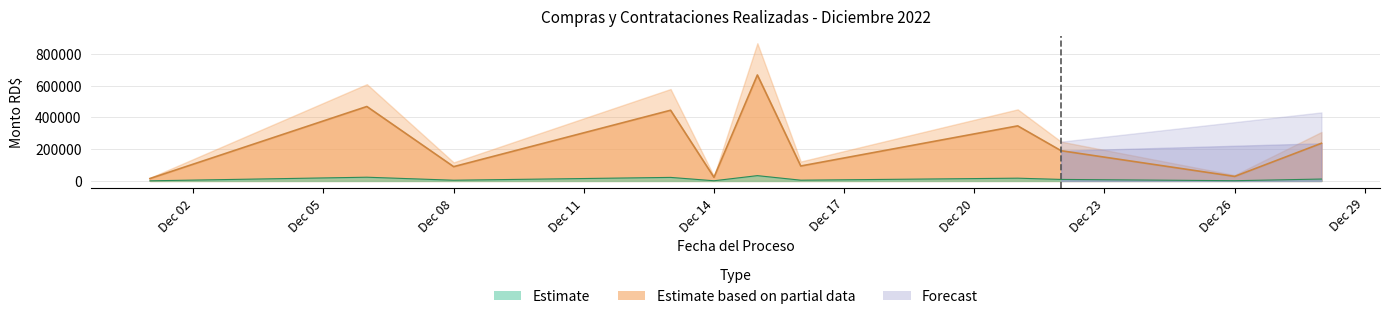

What is the ratio of the value at 2022-12-06 to the value at 2022-12-21?

1.8